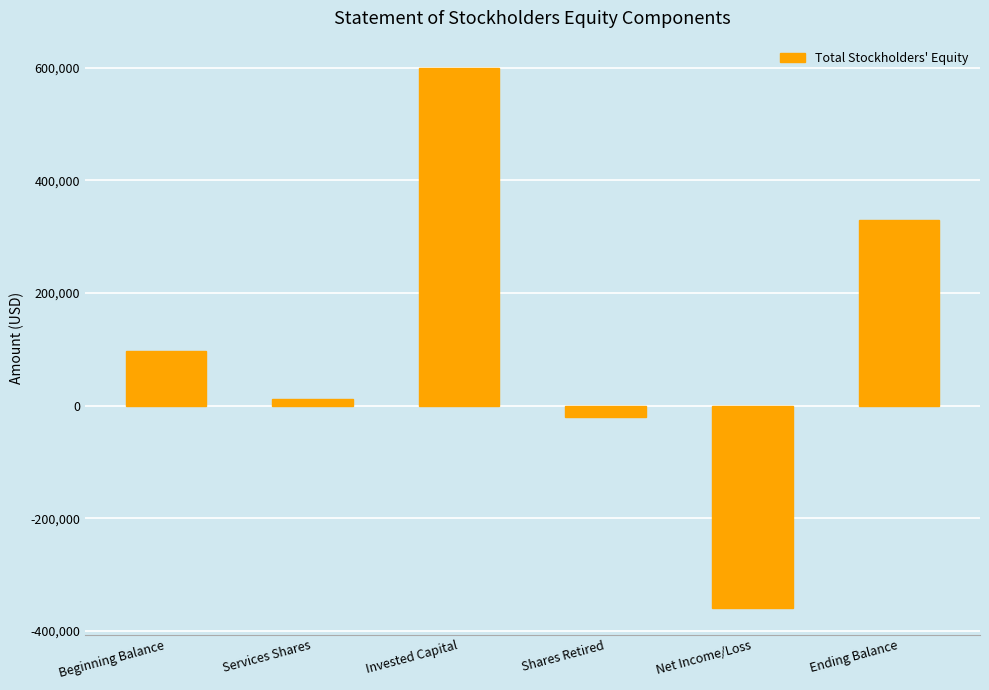

Rank the categories by value from highest to lowest.

Invested Capital, Ending Balance, Beginning Balance, Services Shares, Shares Retired, Net Income/Loss